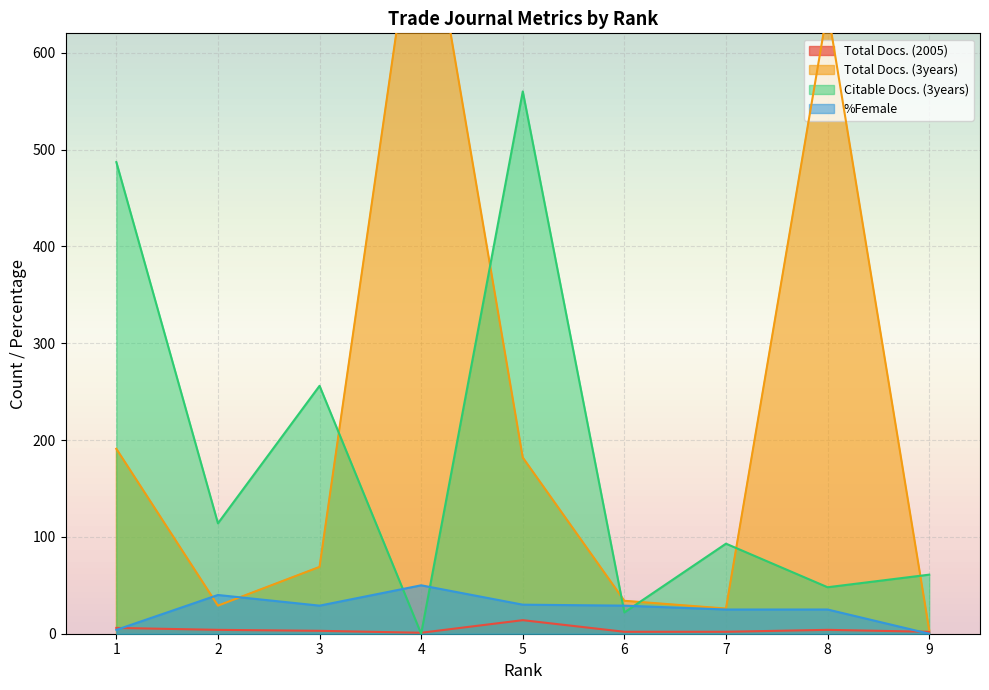

True or false: Total Docs. (2005) has more than 1 points higher than both neighbors.

True